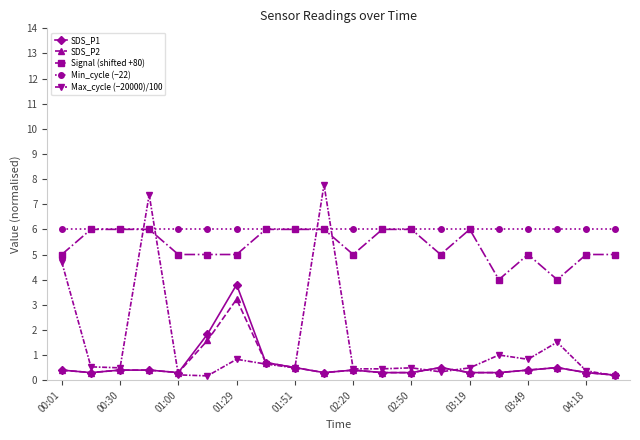

Which series has the largest range (max minus min)?

Max_cycle (−20000)/100